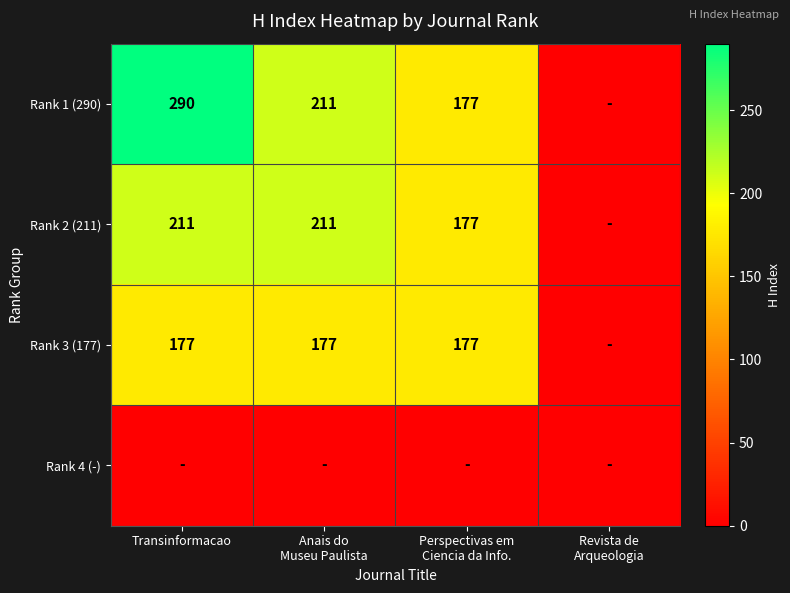

The Rank 2 (211) series shows 102 at Transinformacao. True or false?

False